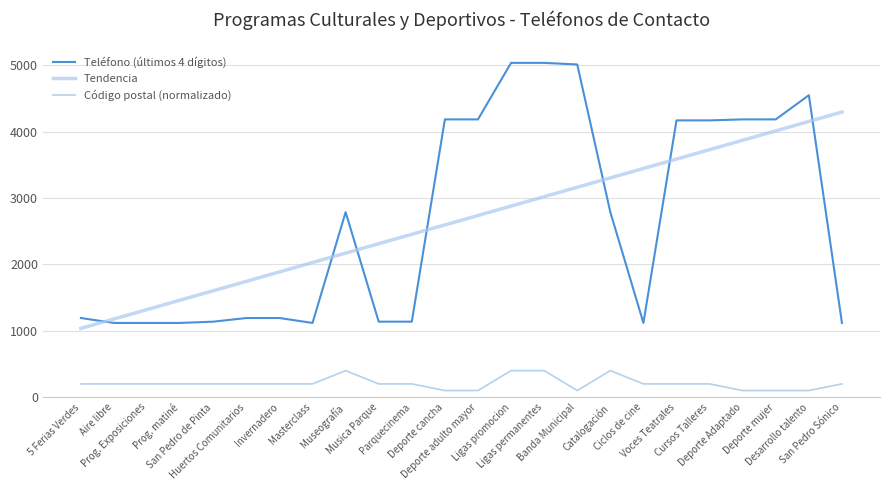

The value of Teléfono (últimos 4 dígitos) at Huertos Comunitarios is 1987.0. True or false?

False